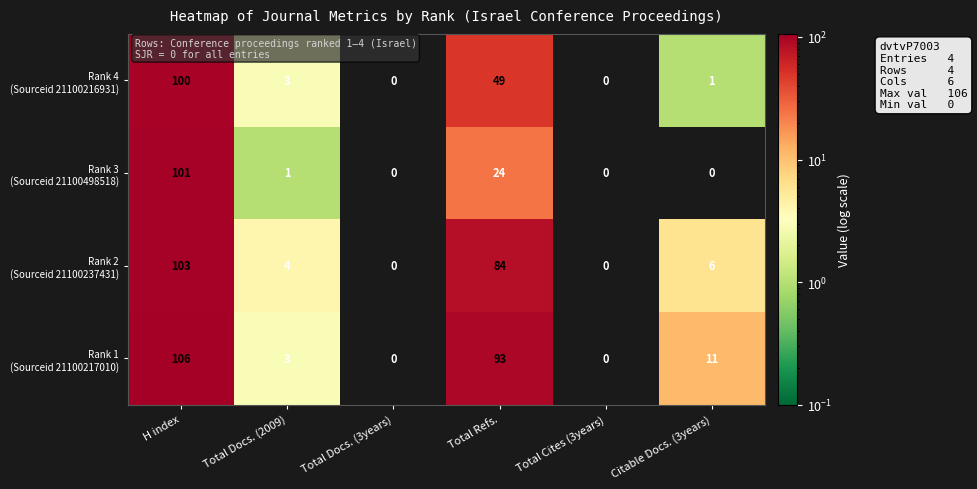

What is the spread (max minus min) of values at Total Docs. (2009)?

3